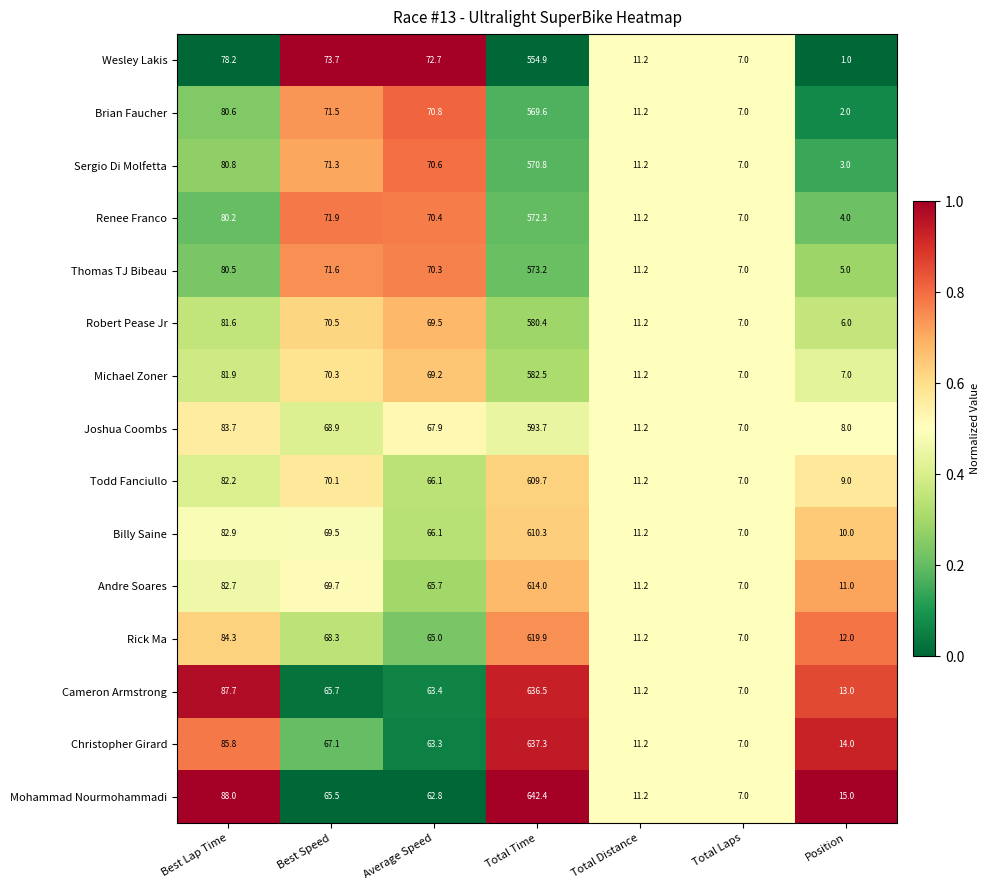

Where is Andre Soares nearest to the value 310?

Best Lap Time